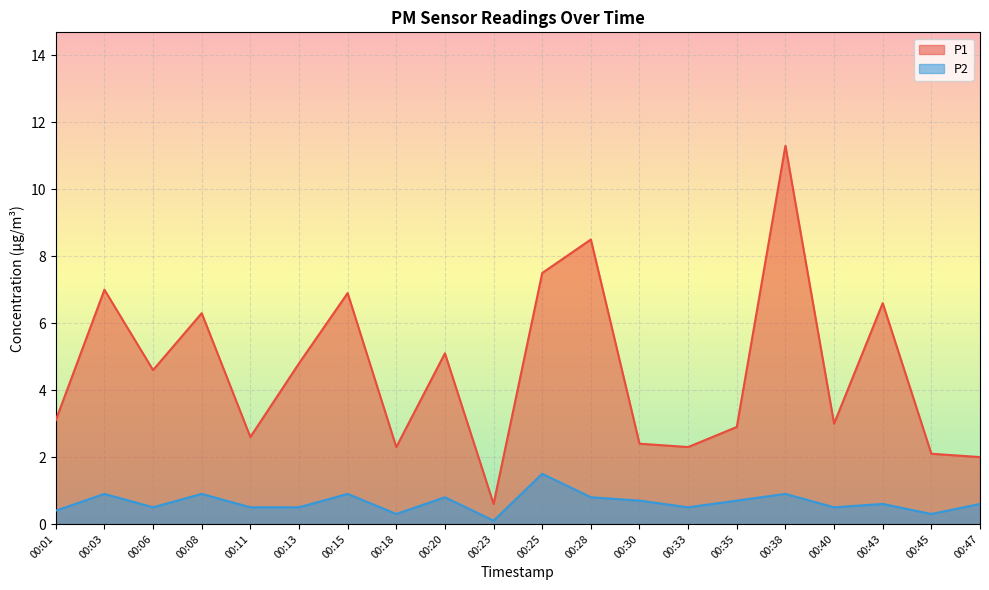

How many lines are shown in the chart?

2